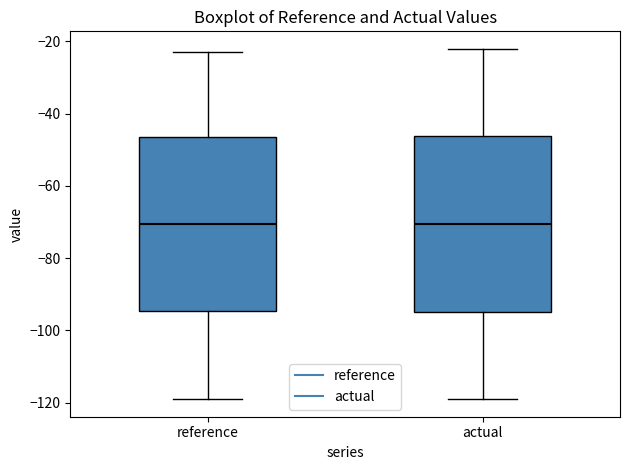

Reading left to right, transcribe this box plot: for each box, give where its median line is, the range the box spans, and where its two whiskers end, as read against the y-axis. The values are not printed on the chart, so give them approximately, as read against the axis.

reference: median -70, box -94 to -46, whiskers -120 to -24
actual: median -70, box -94 to -46, whiskers -120 to -22